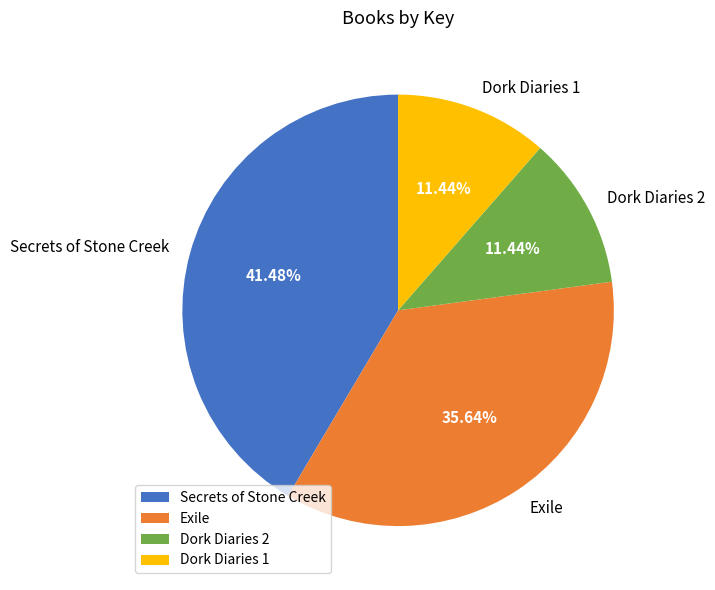

Which category has the biggest portion of the pie?

Secrets of Stone Creek